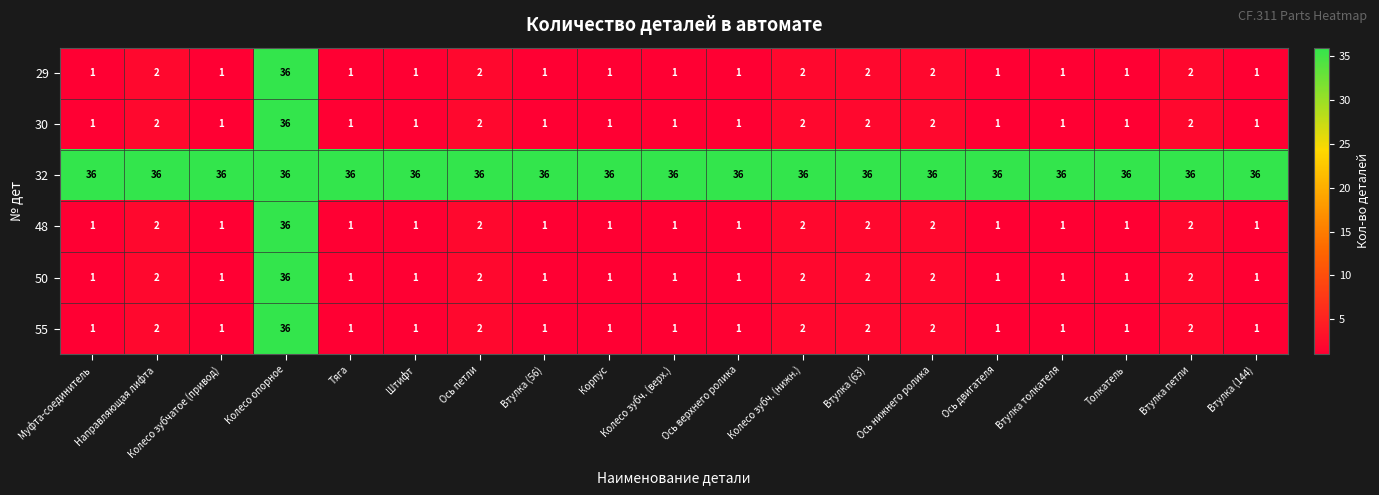

What is the lowest value of the 32 series?

36